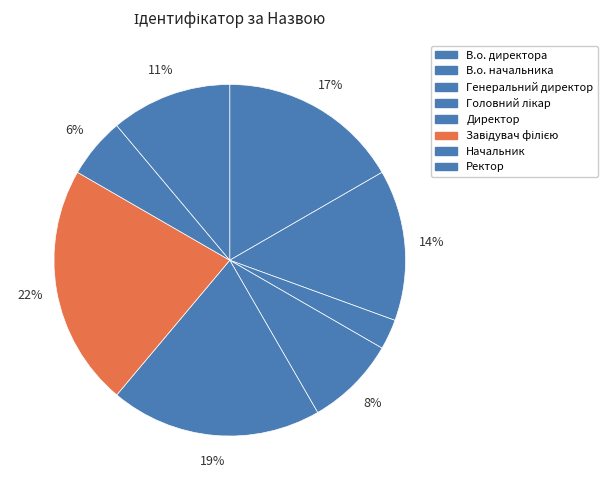

Does Головний лікар account for over 50% of the chart?

No